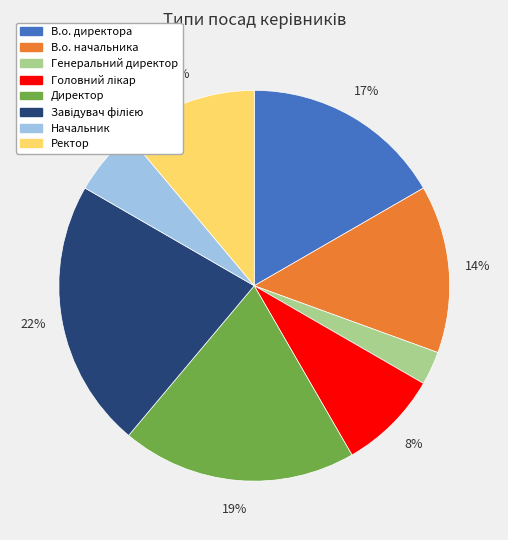

What percentage is the Начальник slice, to the nearest percent?

6%